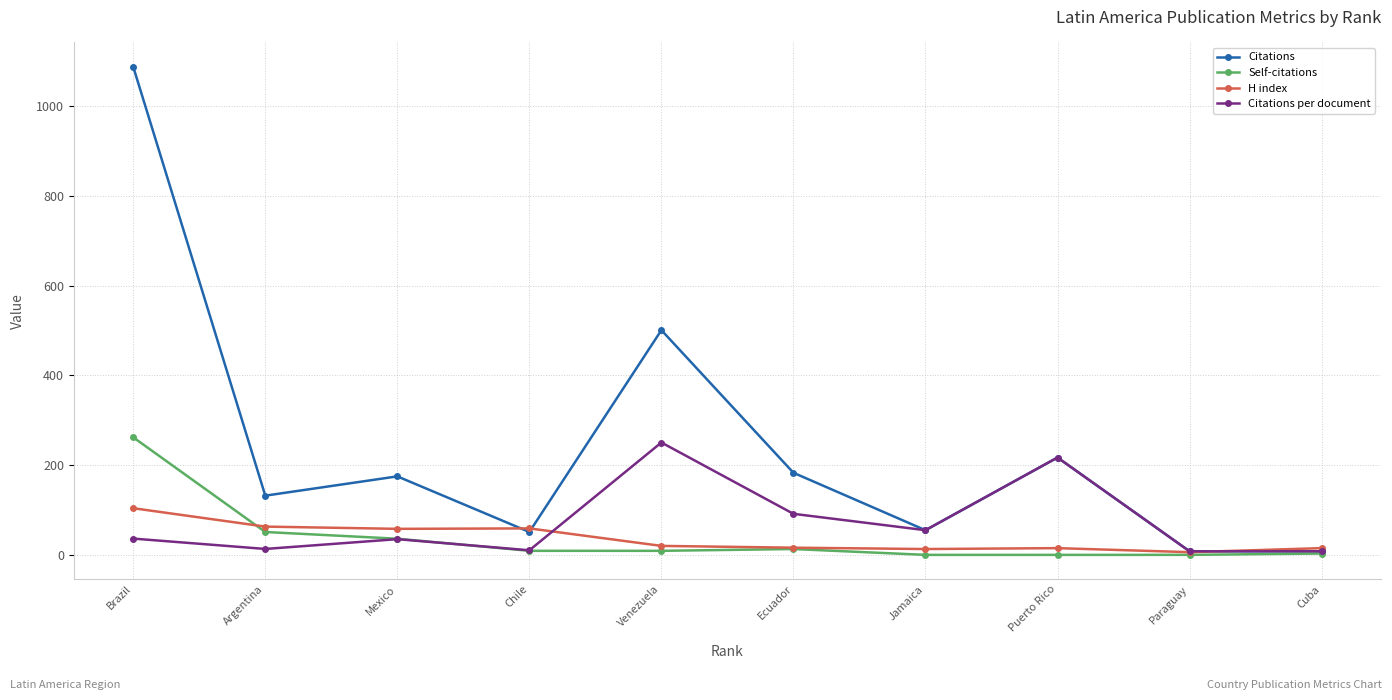

What position from the left is Venezuela?

5